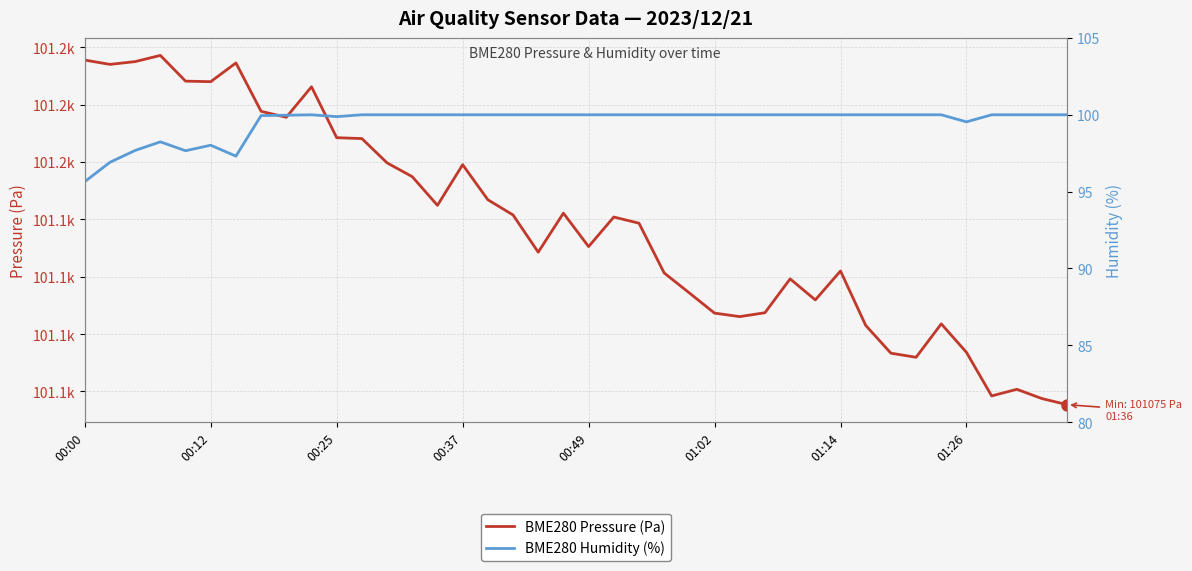

What is the difference between the highest and lowest values at 11?

101068.2